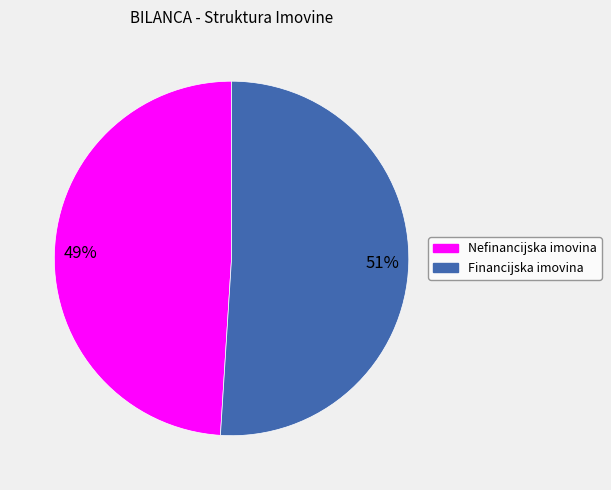

Do Nefinancijska imovina and Financijska imovina together represent more than half of the pie?

Yes